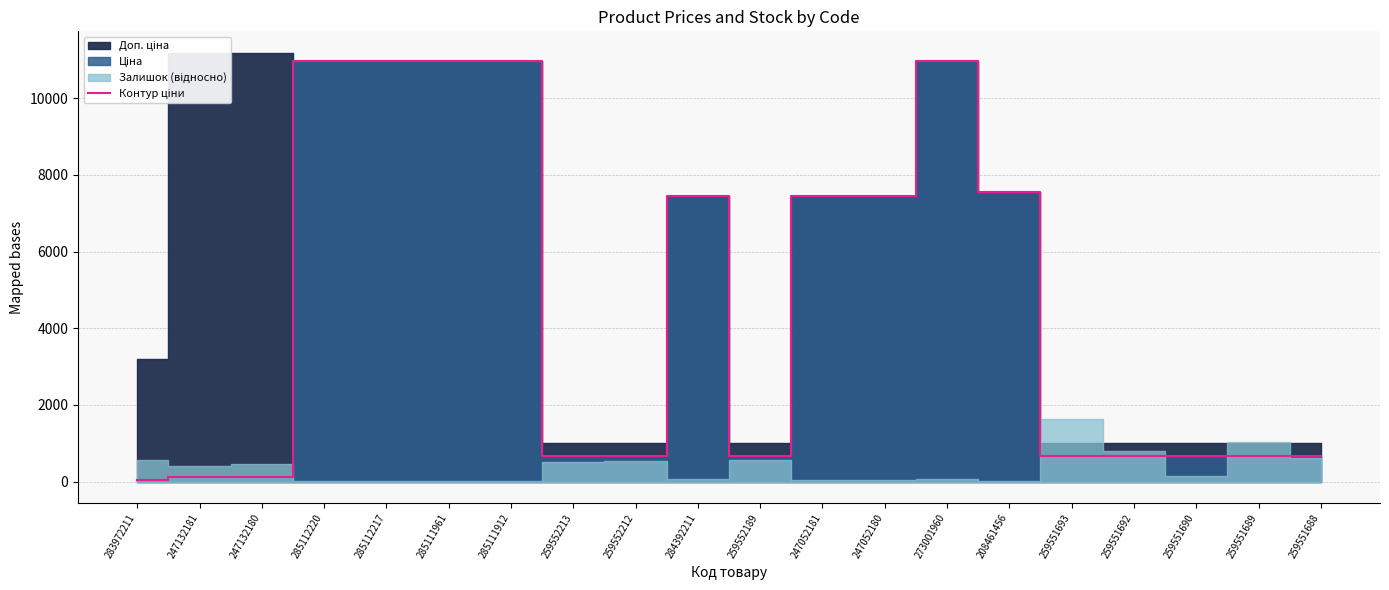

What is the label of the 14th point from the right?

285111912